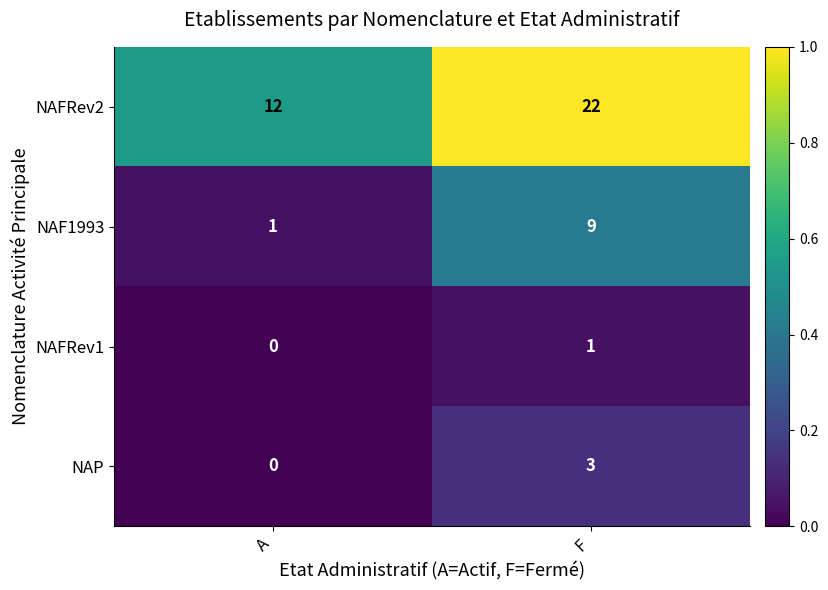

Reading right to left, list all the values displayed in this chart.

NAFRev2: F=22	A=12
NAF1993: F=9	A=1
NAFRev1: F=1	A=0
NAP: F=3	A=0